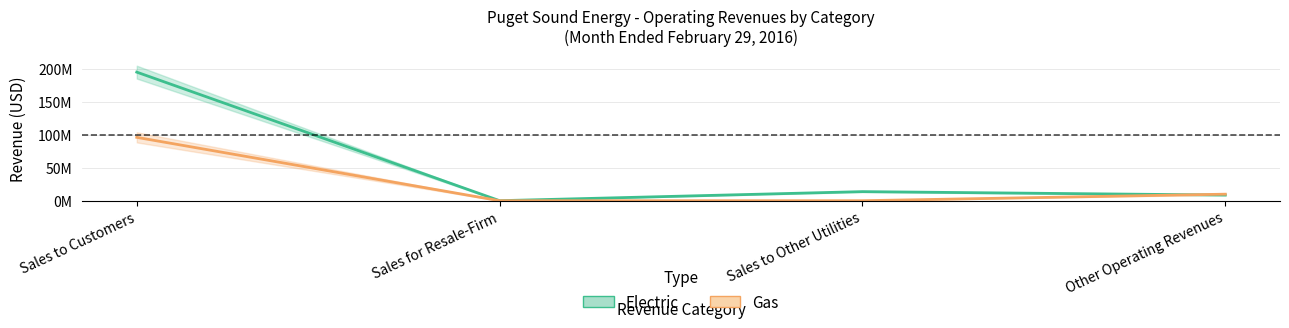

Reading left to right, list all the values displayed in this chart.

Electric: Sales to Customers=195484822.3	Sales for Resale-Firm=38483.4	Sales to Other Utilities=13814755.7	Other Operating Revenues=8602449.7
Gas: Sales to Customers=96334626.0	Sales for Resale-Firm=0.0	Sales to Other Utilities=0.0	Other Operating Revenues=9933670.5